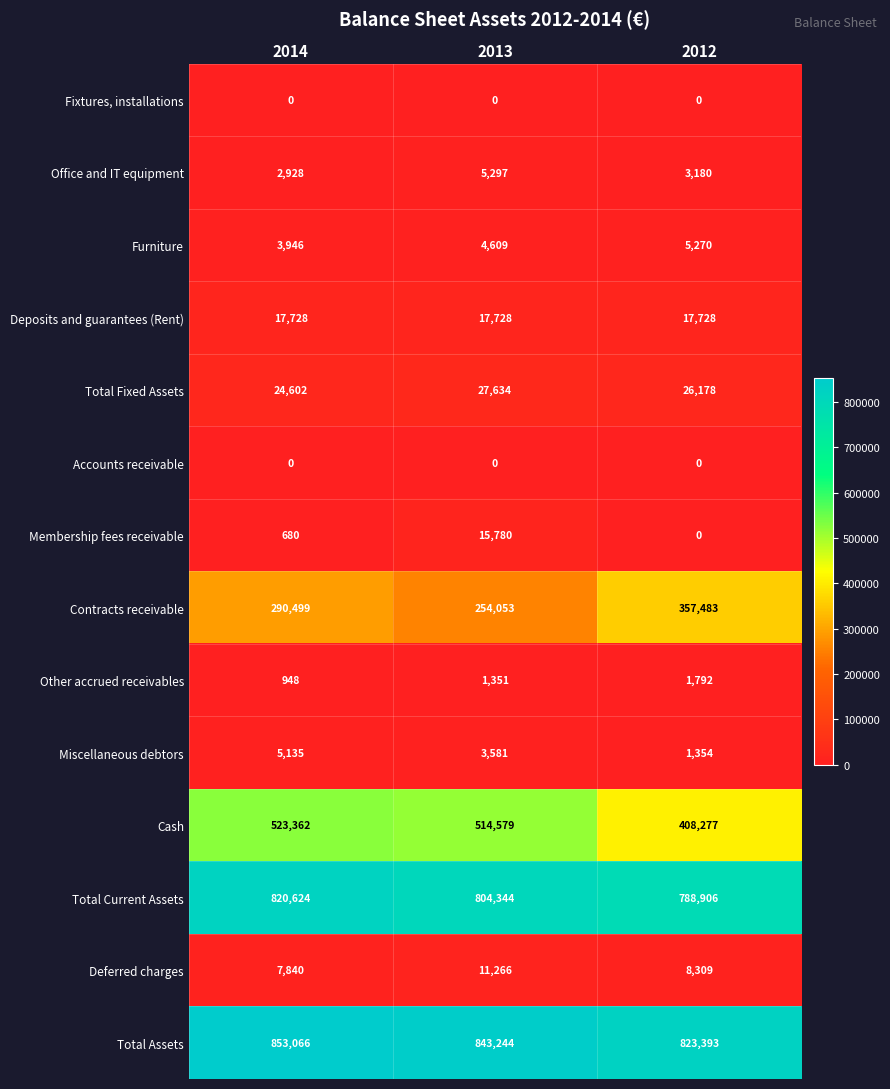

The value of Contracts receivable at 2014 is 290499. True or false?

True